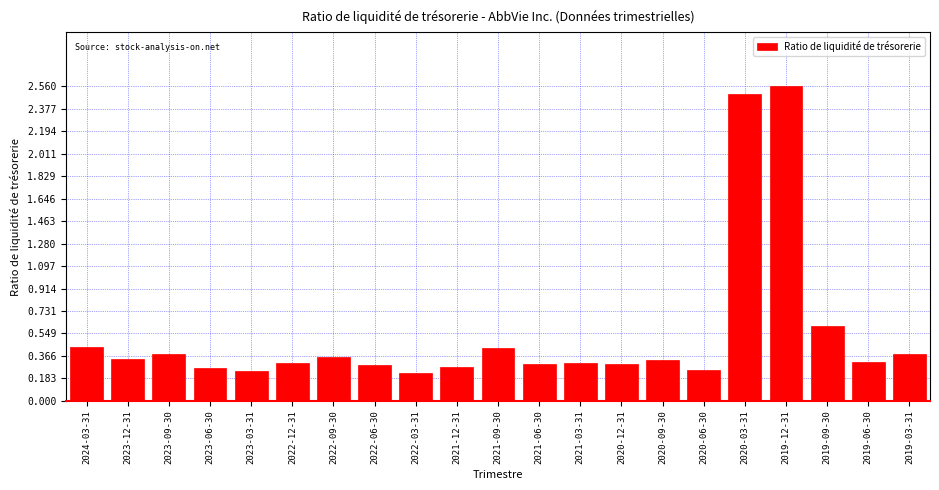

What is the change in value from 2021-06-30 to 2019-12-31?

+2.3